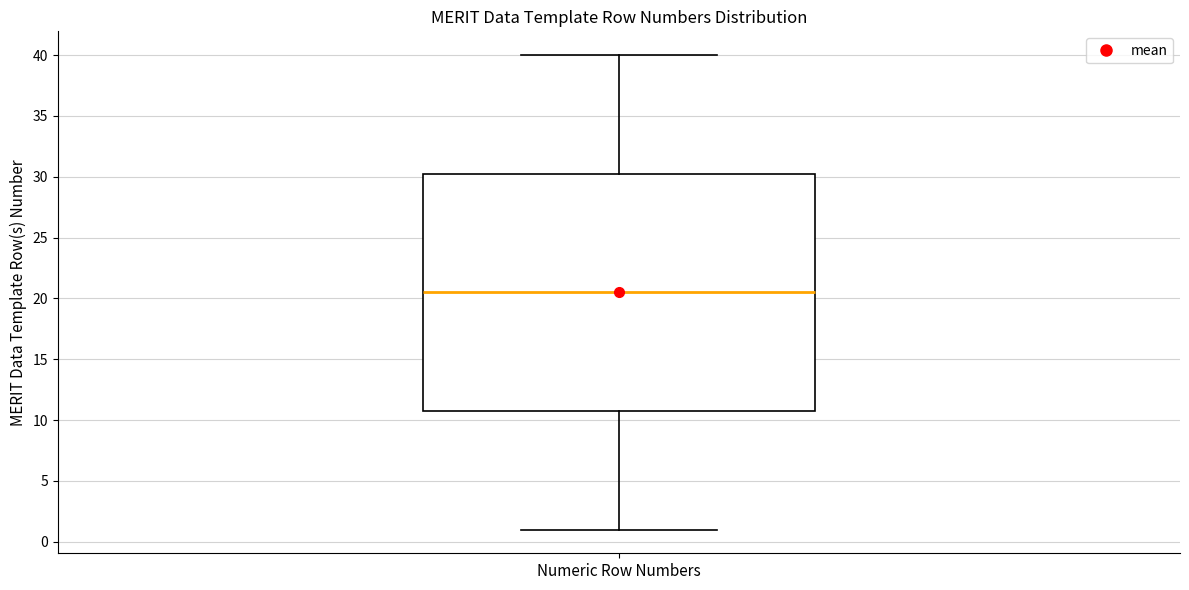

Transcribe this box plot: give where the median line is, the range the box spans, and where the two whiskers end, as read against the y-axis. The values are not printed on the chart, so give them approximately, as read against the axis.

median 20.5, box 11.0 to 30.5, whiskers 1.0 to 40.0